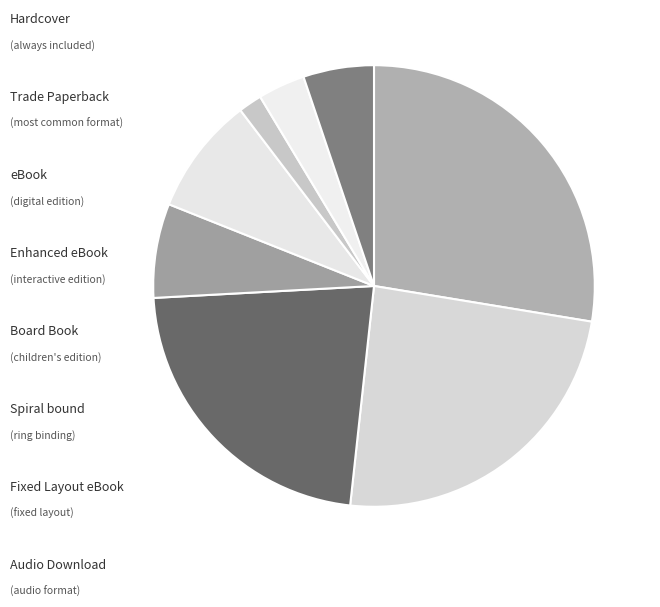

Count the number of slices in the pie.

8